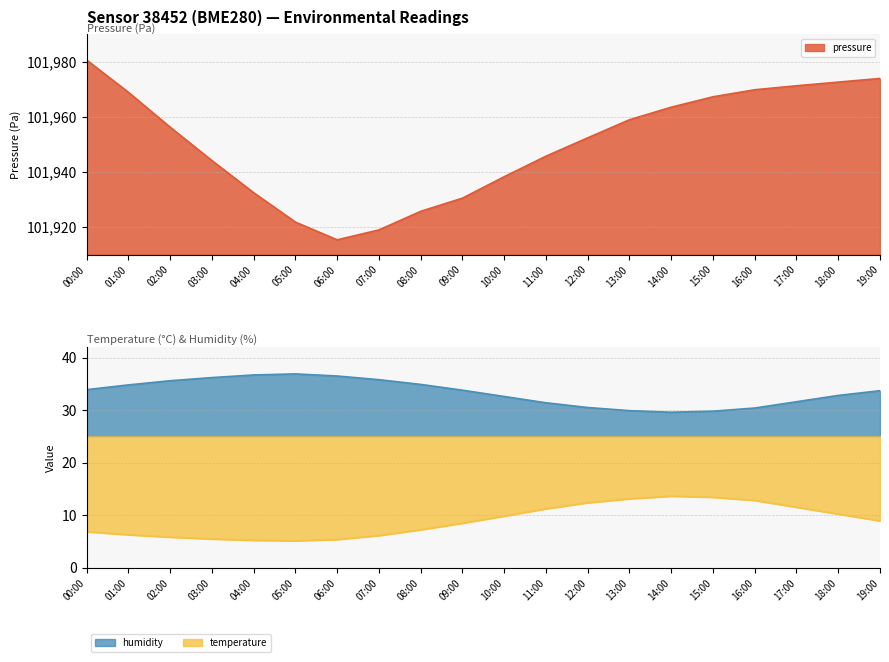

Reading right to left, what are all the values shown in this chart?

pressure: 101973.9	101972.6	101971.2	101969.8	101967.2	101963.4	101958.9	101952.3	101945.7	101938.2	101930.4	101925.7	101918.9	101915.3	101921.8	101932.4	101944.1	101956.2	101968.9	101980.6
temperature: 8.9	10.2	11.5	12.8	13.4	13.6	13.1	12.3	11.2	9.8	8.4	7.2	6.1	5.3	5.1	5.2	5.5	5.8	6.2	6.8
humidity: 33.7	32.8	31.6	30.4	29.8	29.6	29.9	30.5	31.4	32.6	33.8	34.9	35.8	36.5	36.9	36.7	36.2	35.6	34.8	33.9